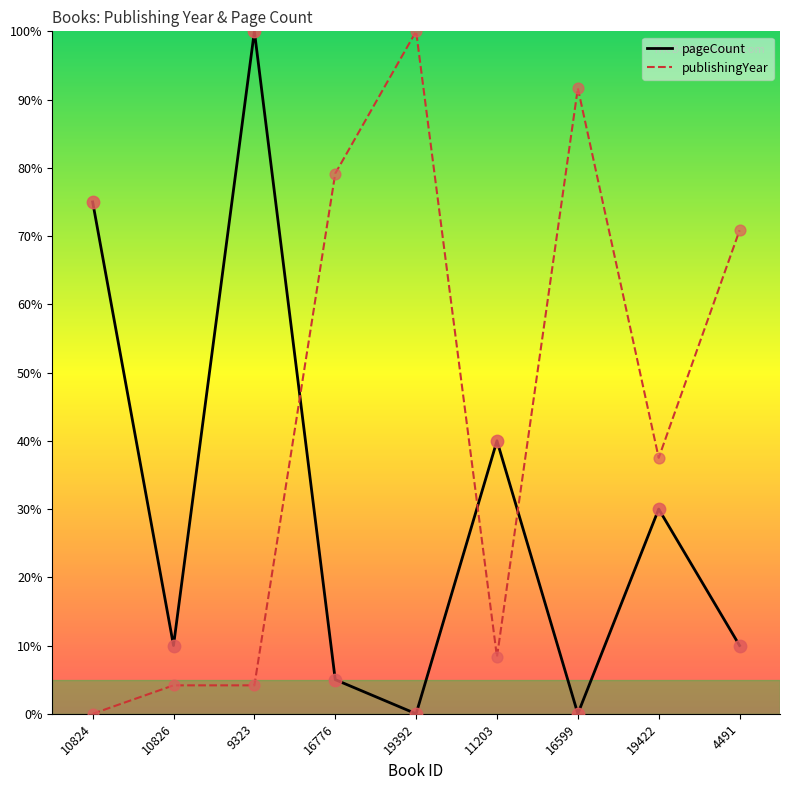

Between 19422 and 4491, which series saw the biggest shift?

publishingYear